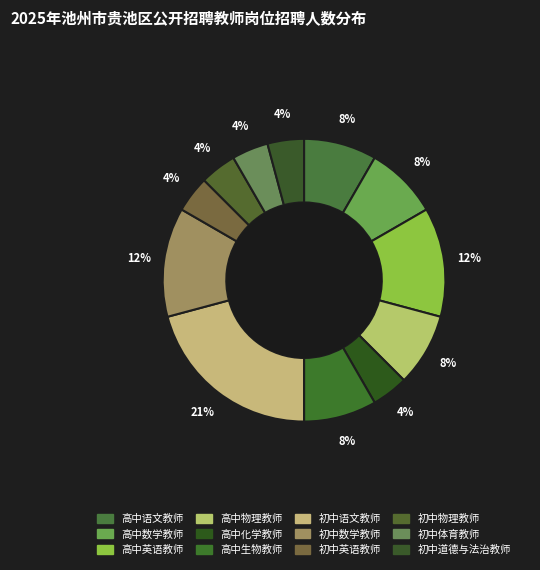

To the nearest percent, what is the combined percentage of 高中语文教师 and 初中语文教师?

29%